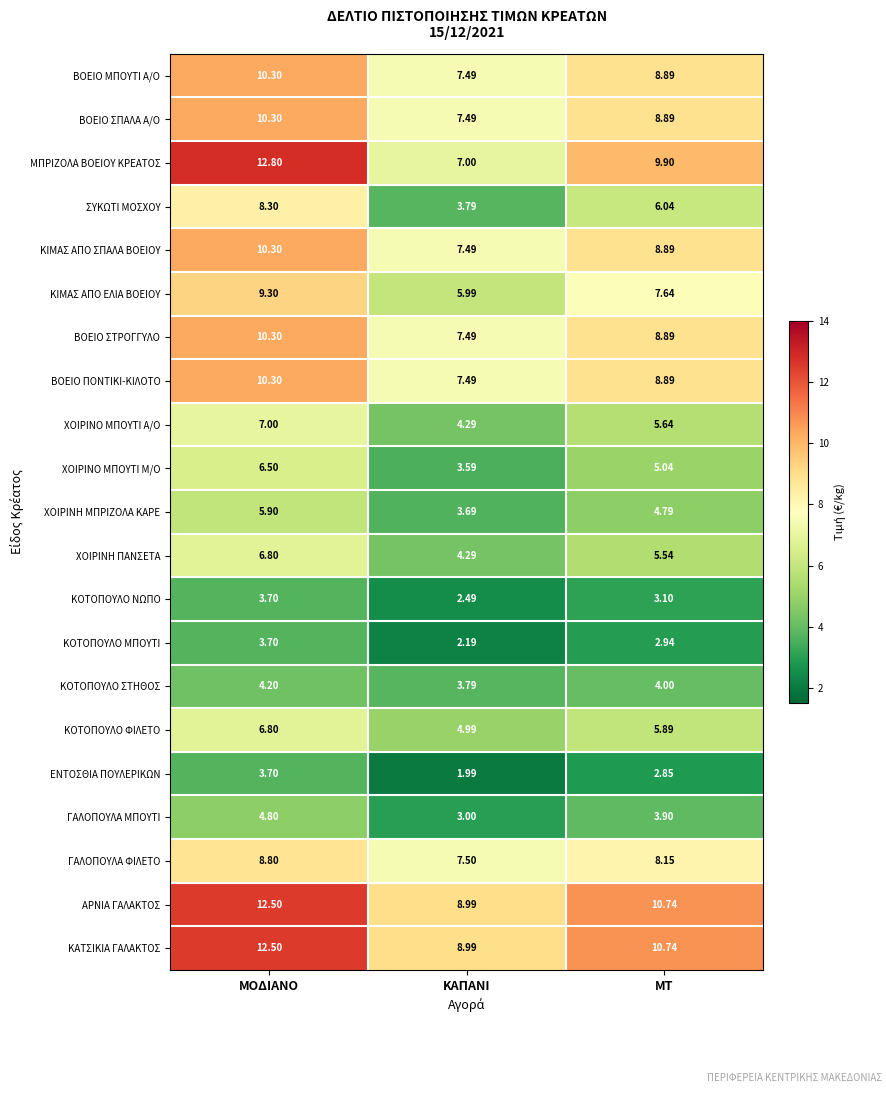

List the labels in order of ΒΟΕΙΟ ΣΤΡΟΓΓΥΛΟ value, largest first.

ΜΟΔΙΑΝΟ, ΜΤ, ΚΑΠΑΝΙ